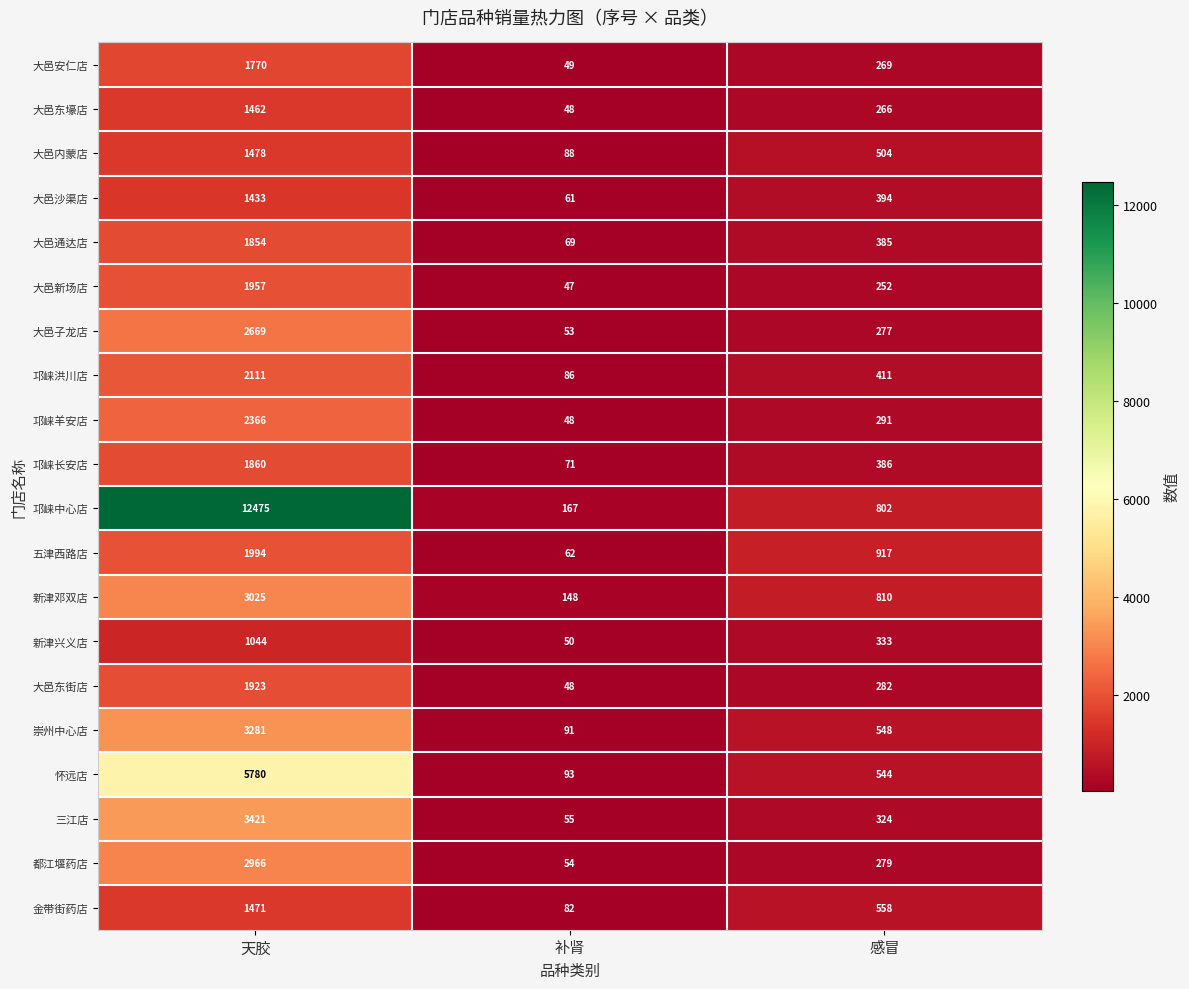

Where does the 大邑东壕店 series first go above 266?

天胶